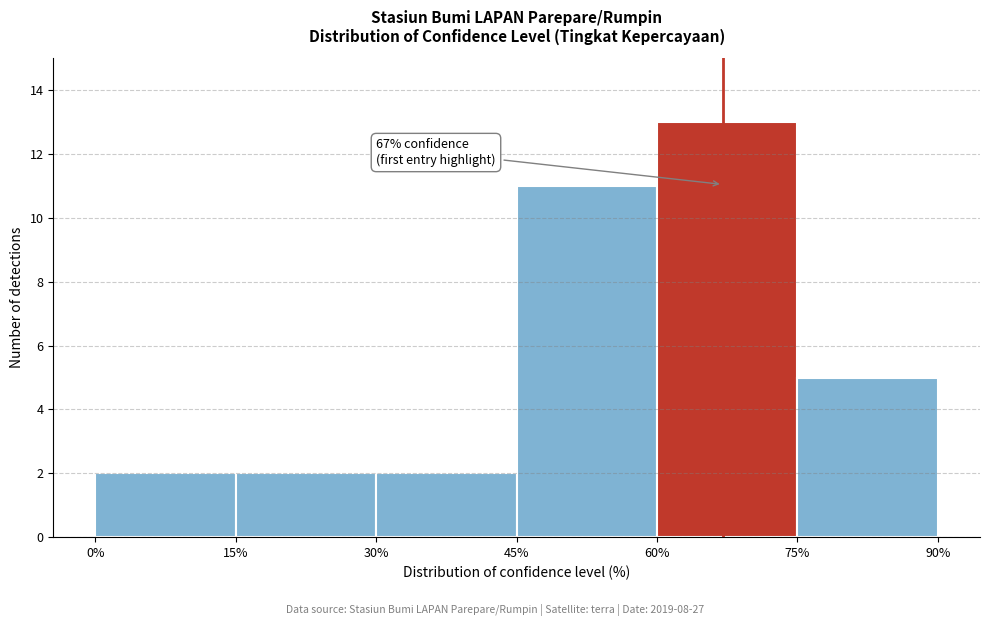

Over which range of the x-axis is the bar tallest?

60% to 75%